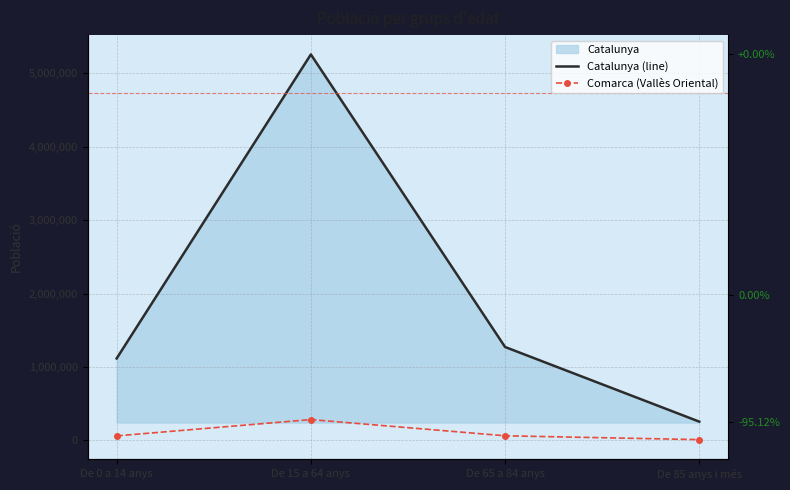

How many categories are shown in the chart?

4